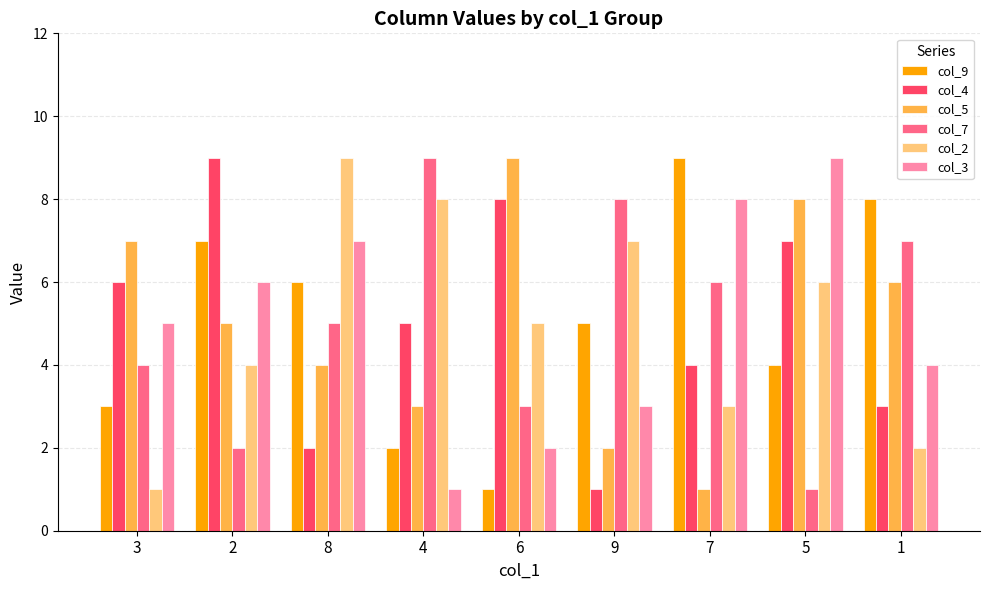

Between 3 and 6, which series saw the biggest shift?

col_2